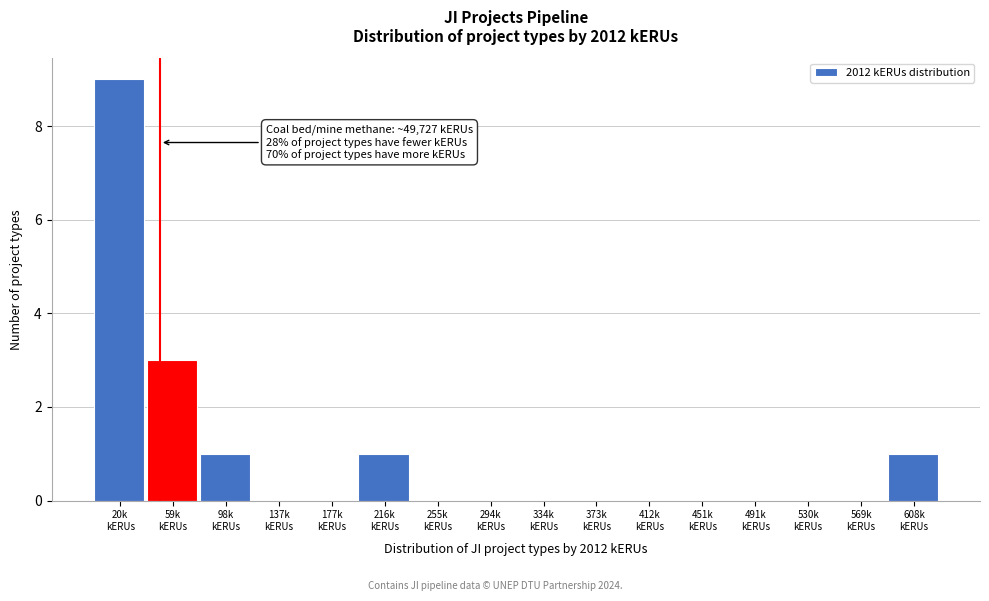

What is the sum of all values?

15